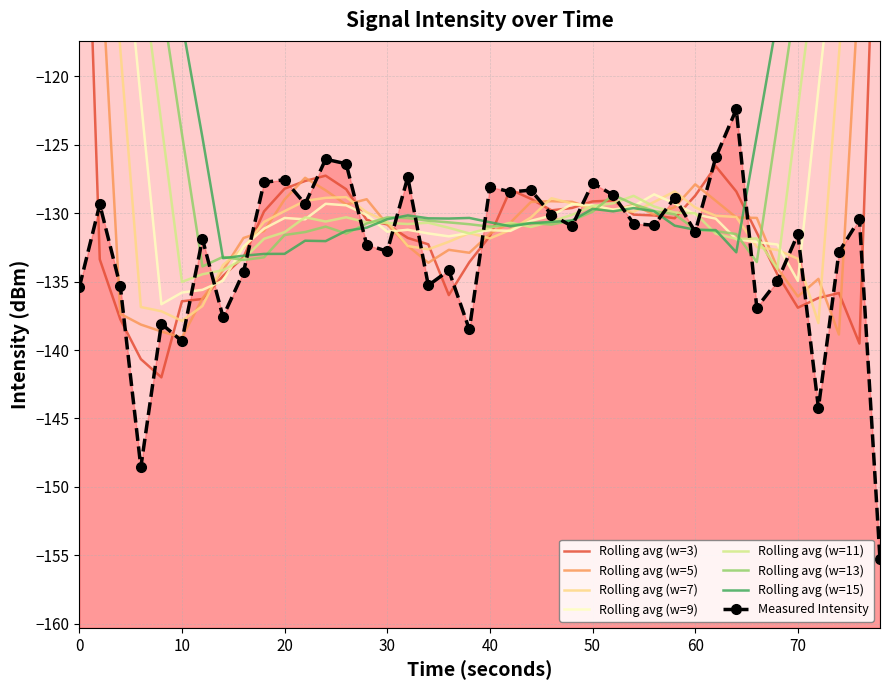

True or false: there are more than 2 points higher than both neighbors.

True